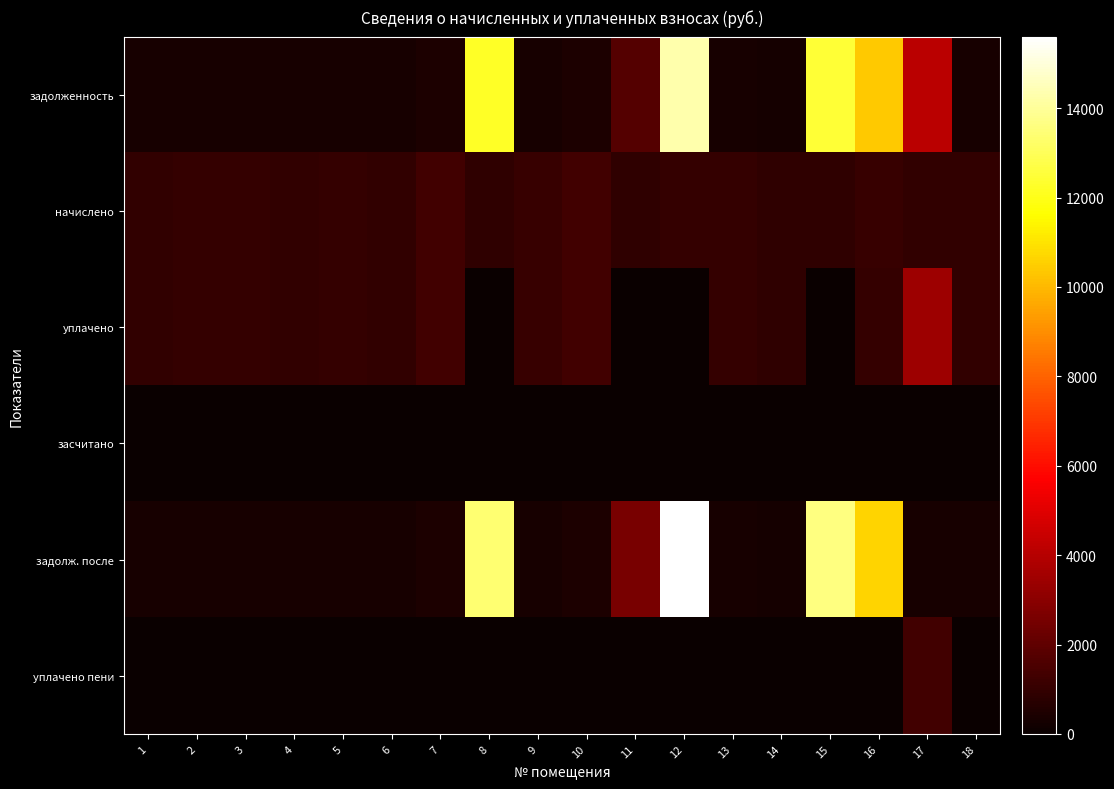

At how many categories does at least one series exceed 8270?

4